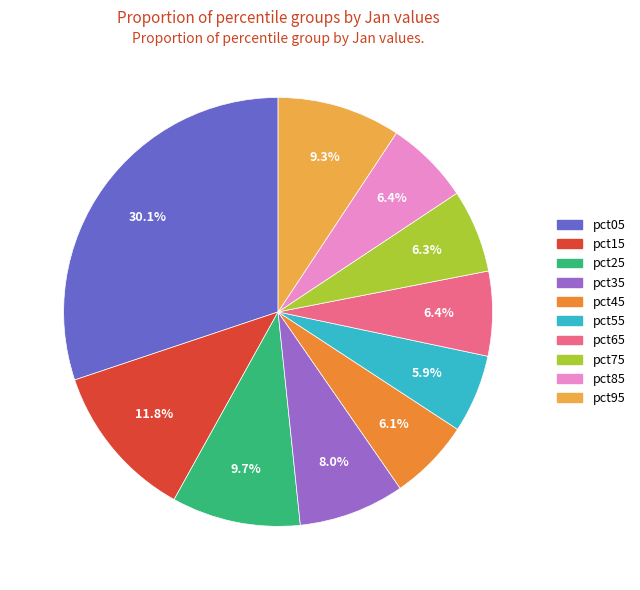

What percentage is NOT represented by pct85?

93.6%